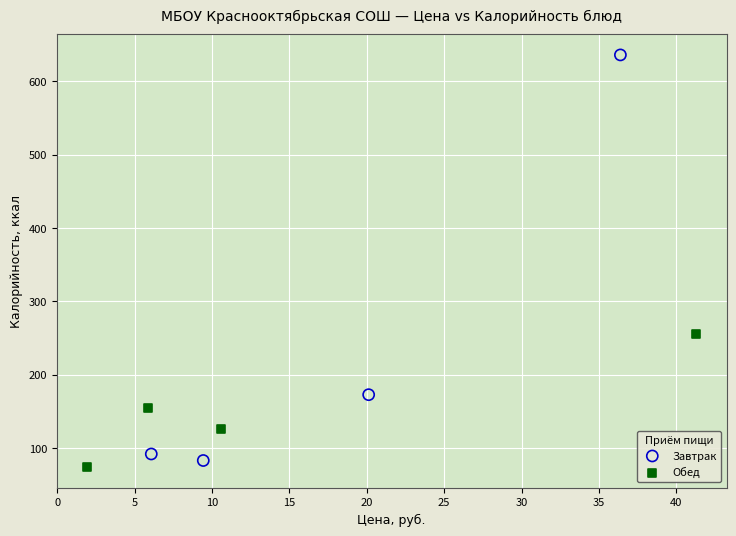

Which series contains the highest Y value?

Завтрак